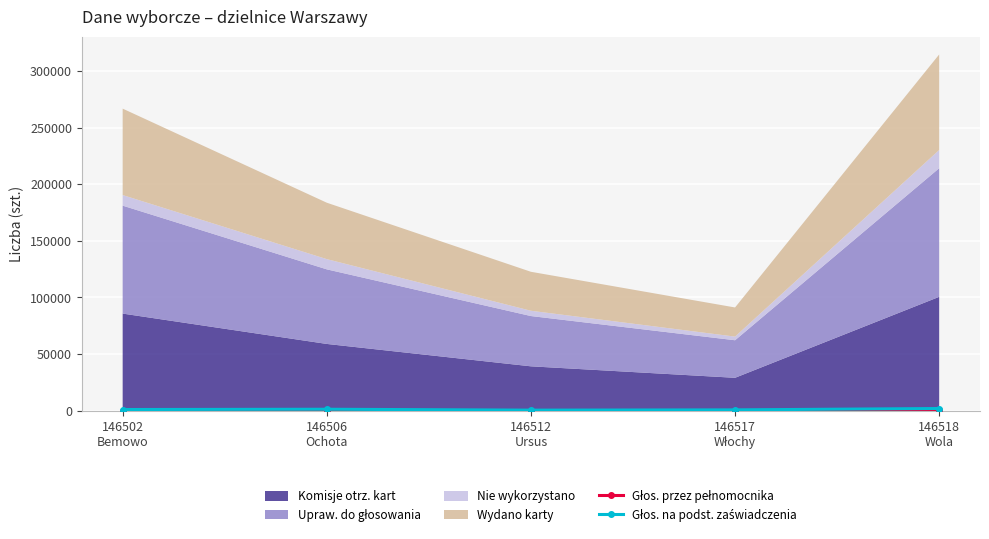

Which category has the lowest value across all series?

146517
Włochy